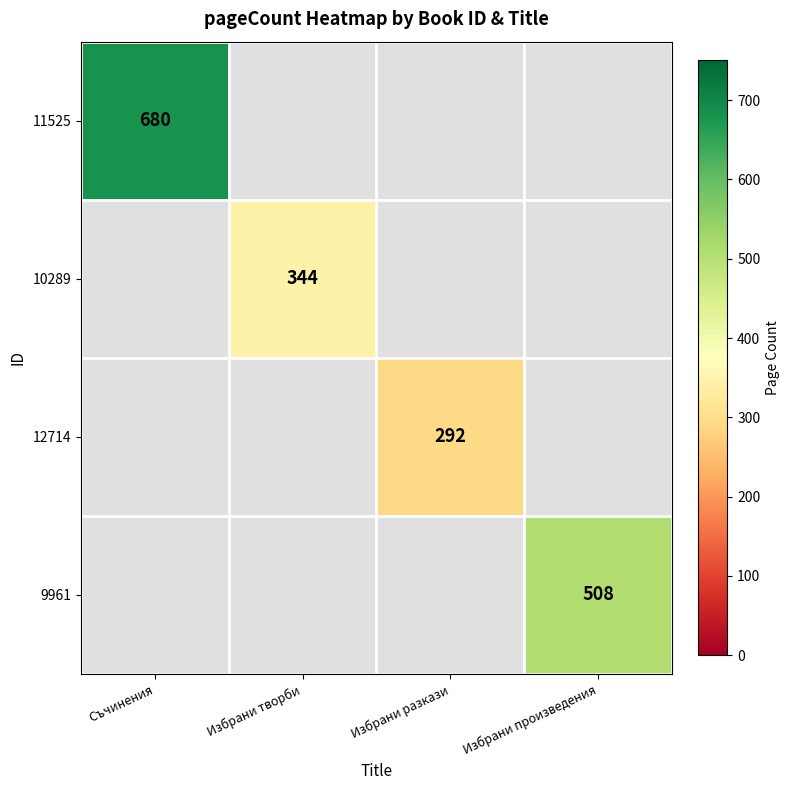

How many categories are shown in the chart?

4